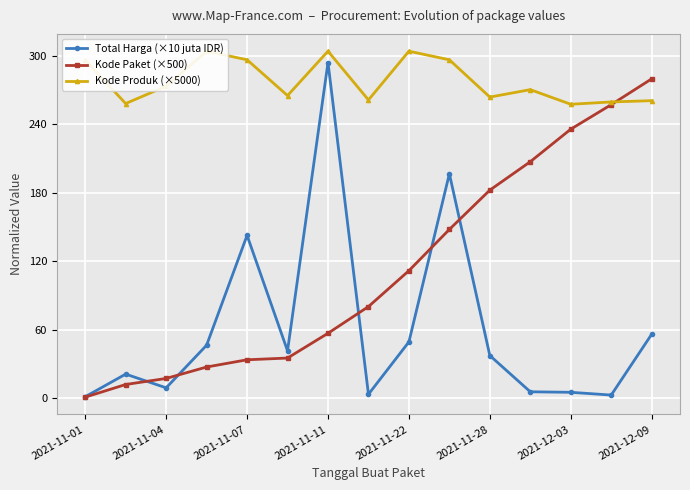

Which series has the largest total across all categories?

Kode Produk (×5000)